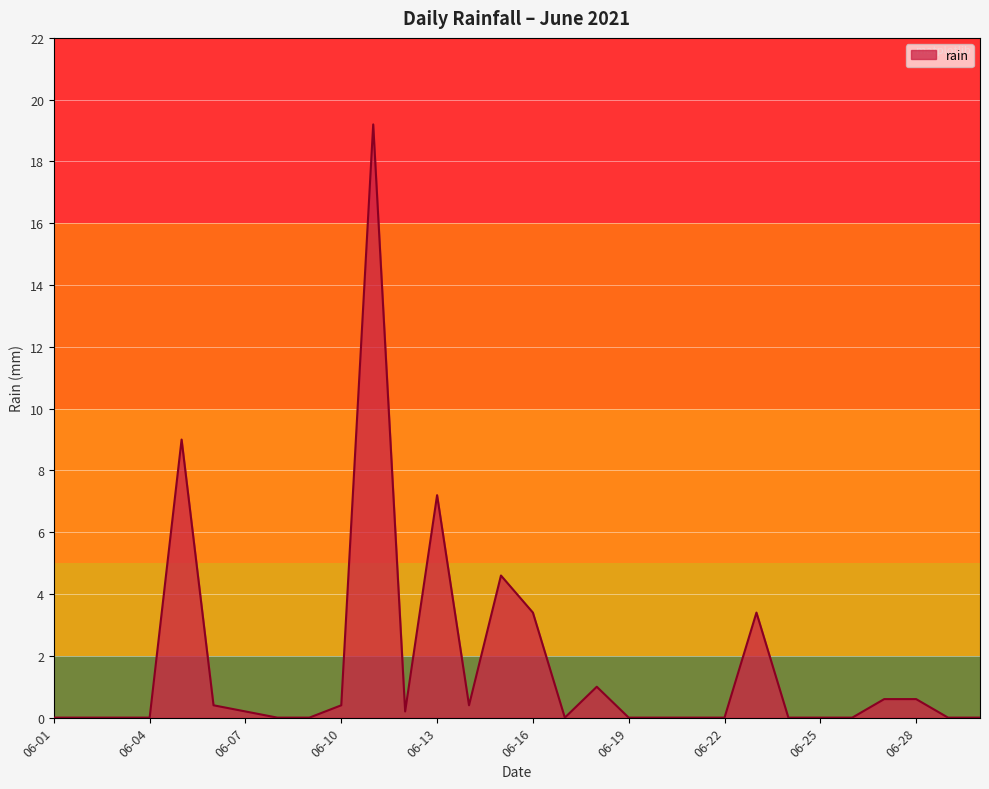

Does the chart have visible grid lines?

Yes